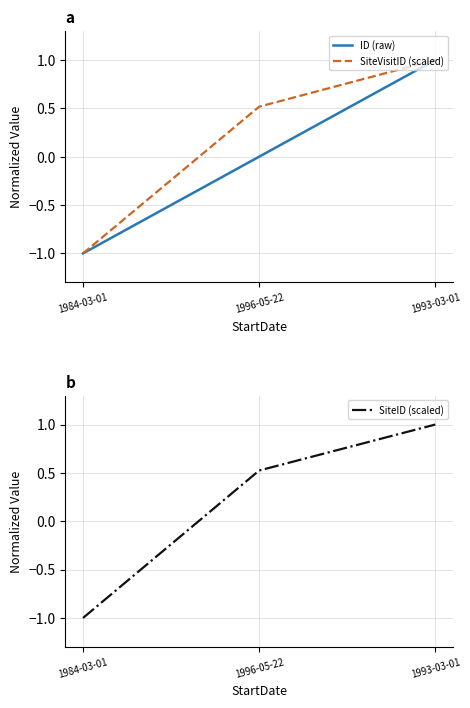

Reading right to left, extract all data points from this chart.

ID (raw): 1993-03-01=1.0	1996-05-22=-0.0	1984-03-01=-1.0
SiteVisitID (scaled): 1993-03-01=1.0	1996-05-22=0.5	1984-03-01=-1.0
SiteID (scaled): 1993-03-01=1.0	1996-05-22=0.5	1984-03-01=-1.0